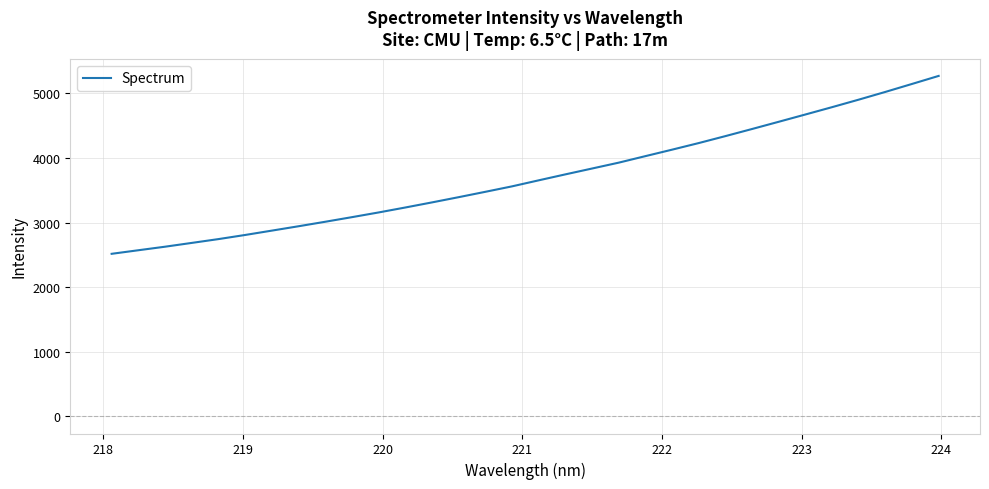

What is the smallest value displayed?

2516.3